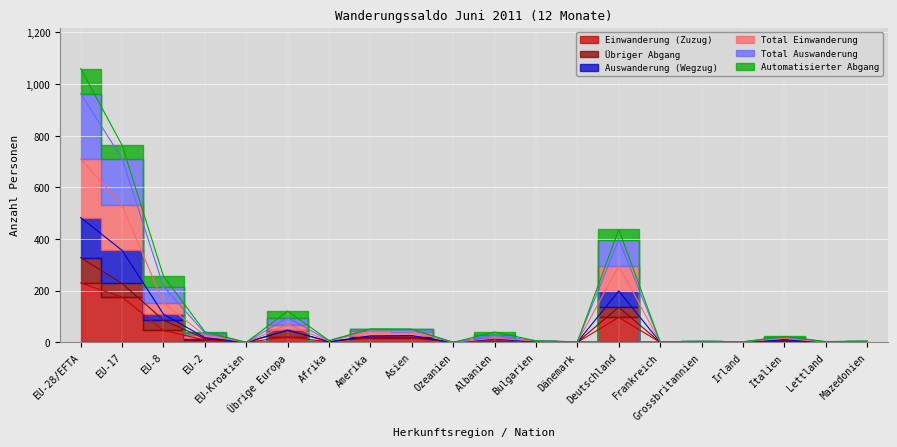

True or false: Auswanderung (Wegzug) and Total Einwanderung intersect in this chart.

False